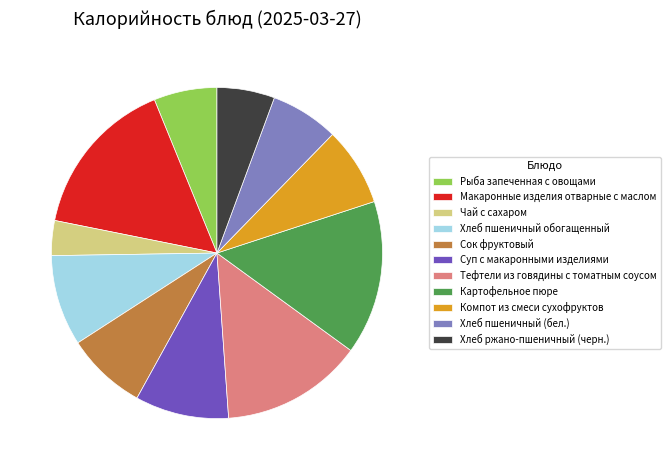

Is there any slice that represents more than half of the pie?

No